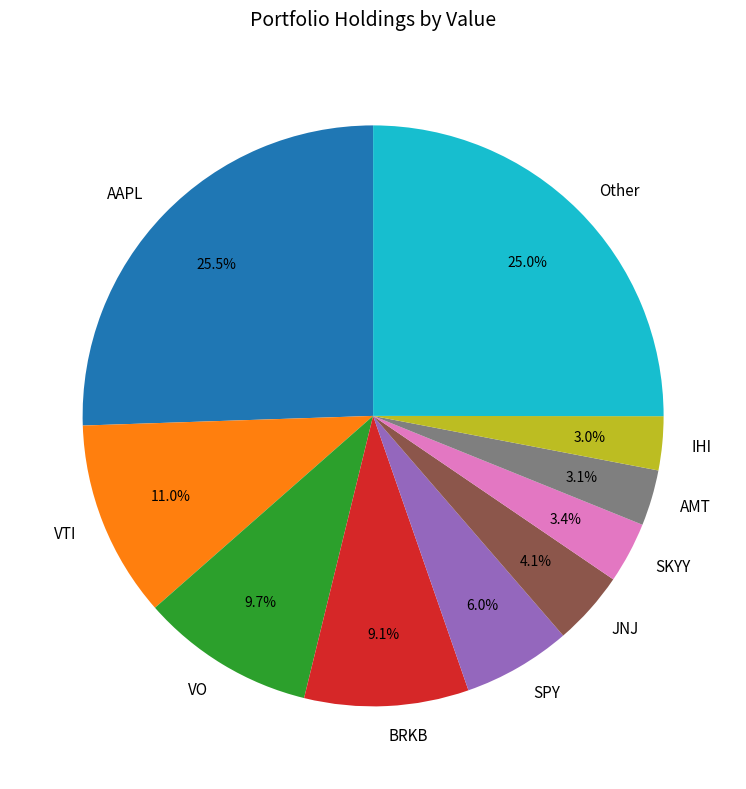

How much of the chart is everything except SKYY?

96.6%